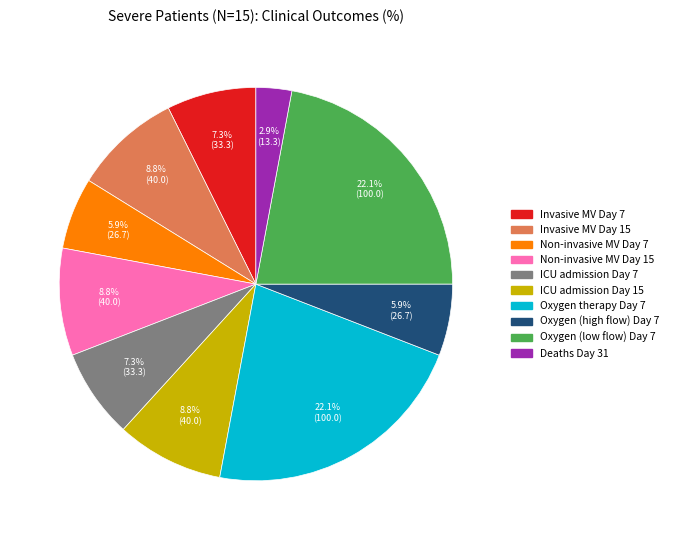

Does any single category account for the majority?

No